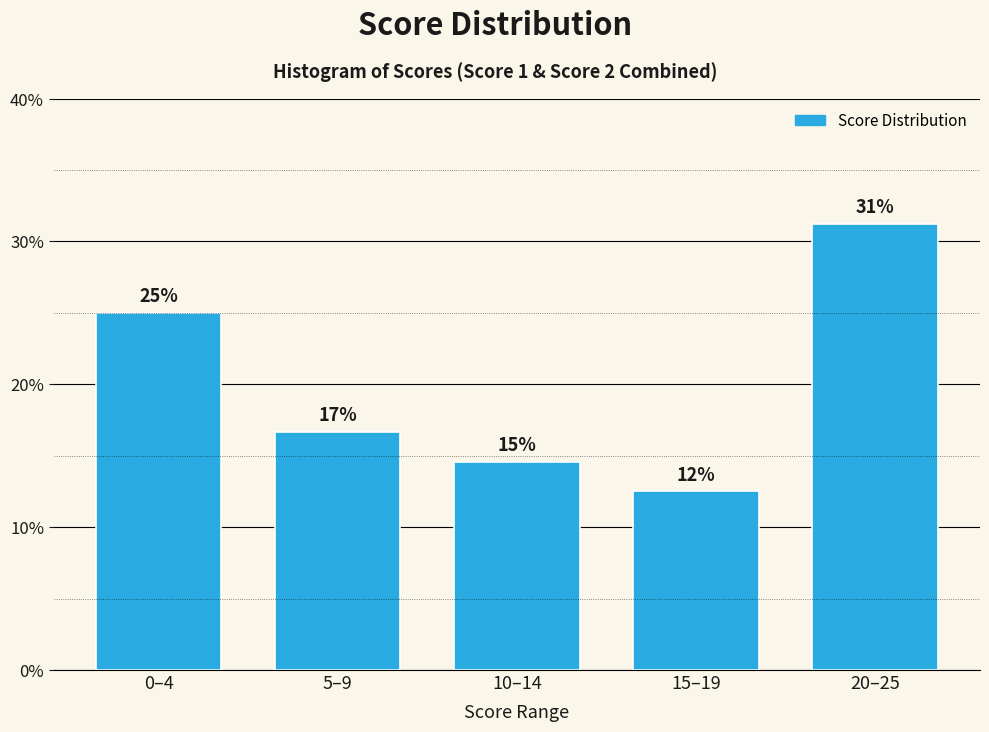

Does the chart contain any negative values?

No